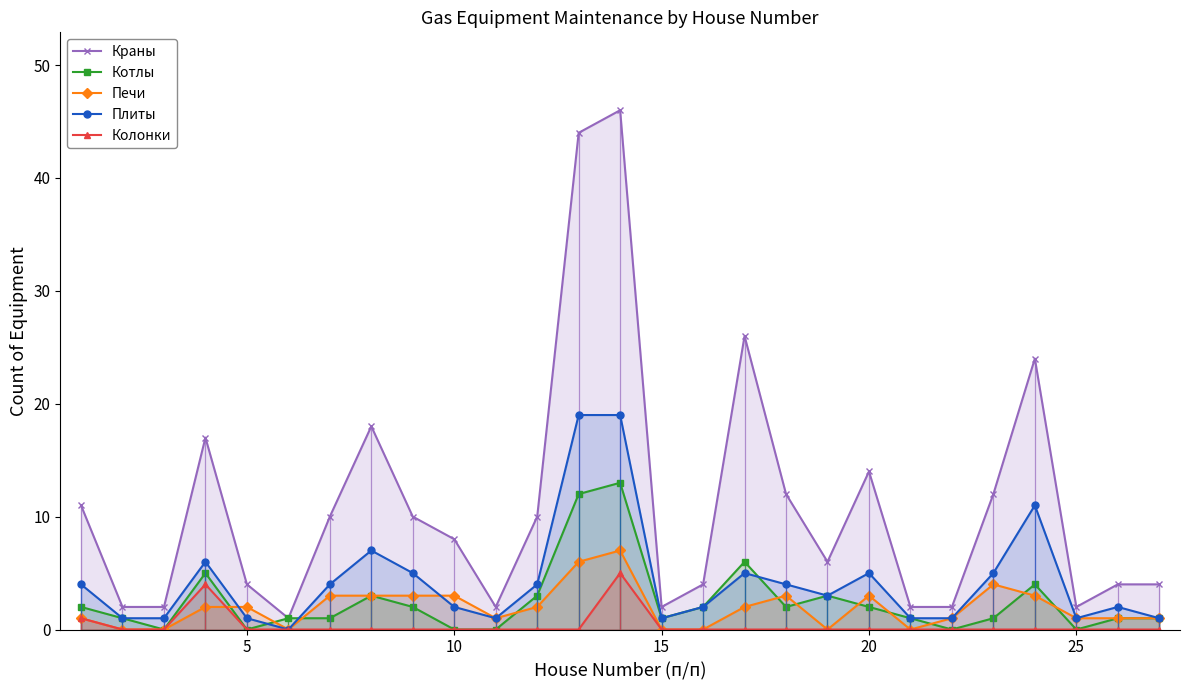

Reading left to right, list all the values displayed in this chart.

Краны: 11	2	2	17	4	1	10	18	10	8	2	10	44	46	2	4	26	12	6	14	2	2	12	24	2	4	4
Котлы: 2	1	0	5	0	1	1	3	2	0	0	3	12	13	1	2	6	2	3	2	1	0	1	4	0	1	1
Печи: 1	0	0	2	2	0	3	3	3	3	1	2	6	7	0	0	2	3	0	3	0	1	4	3	1	1	1
Плиты: 4	1	1	6	1	0	4	7	5	2	1	4	19	19	1	2	5	4	3	5	1	1	5	11	1	2	1
Колонки: 1	0	0	4	0	0	0	0	0	0	0	0	0	5	0	0	0	0	0	0	0	0	0	0	0	0	0